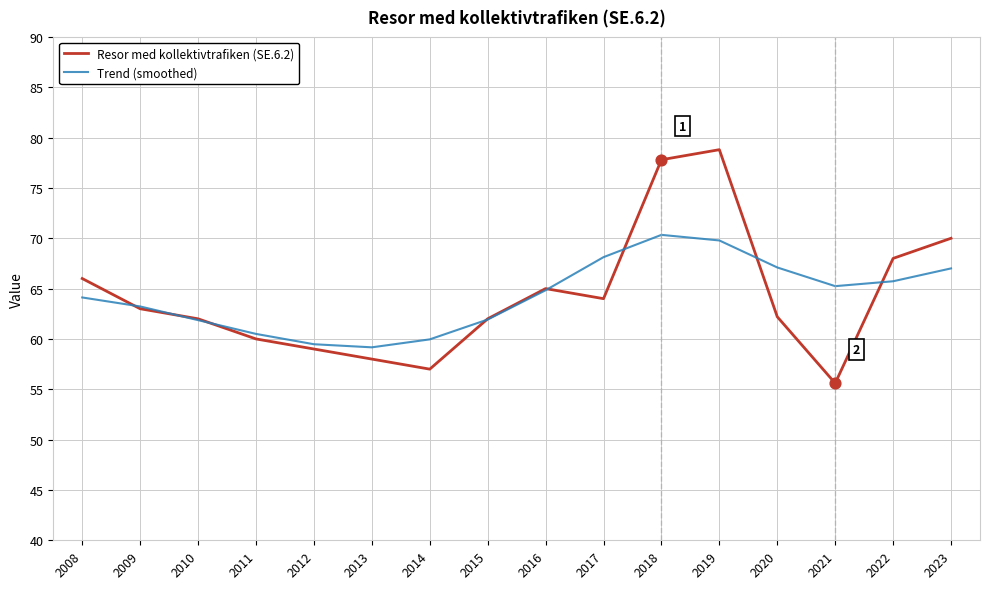

What is the total value across all series at 2016?

129.8